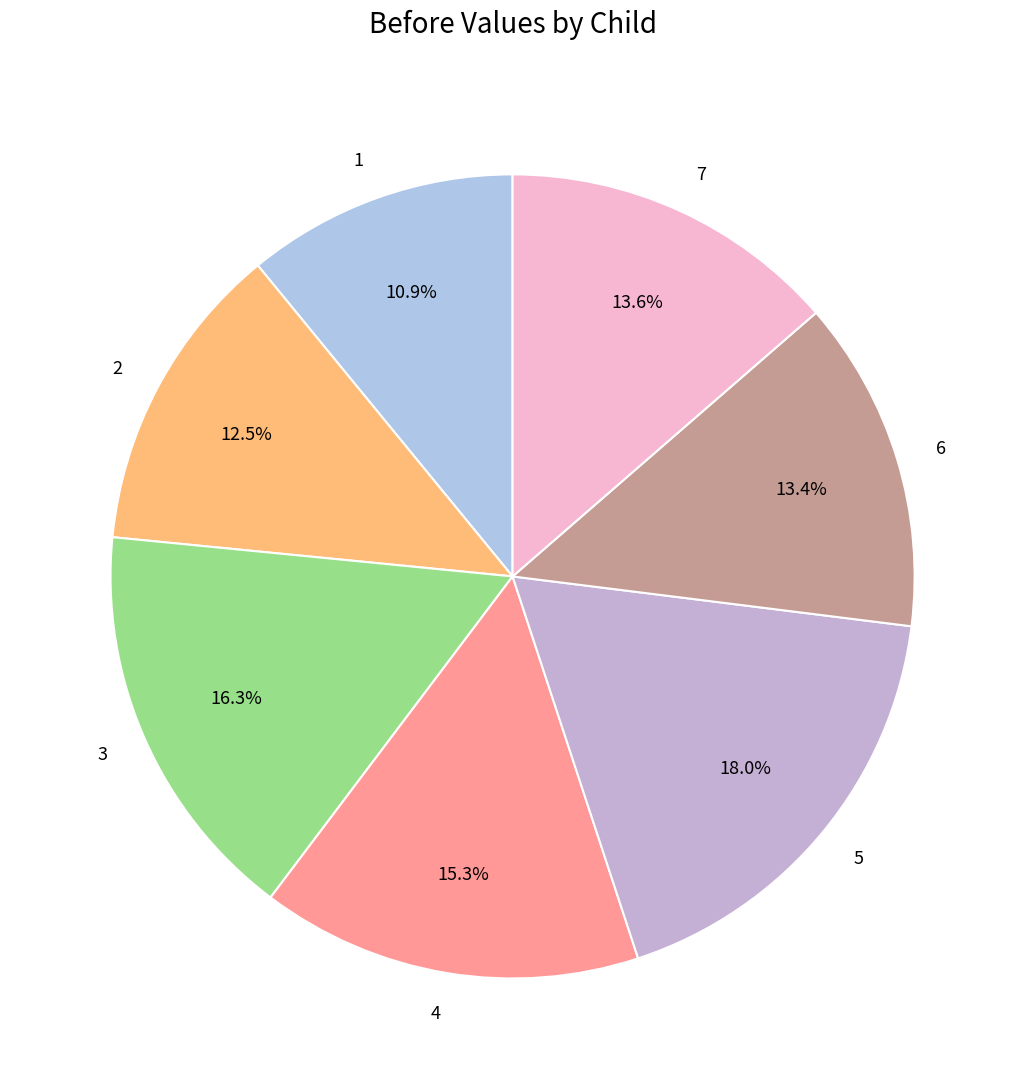

To the nearest percent, what is the difference between the largest and smallest slice percentages?

7%